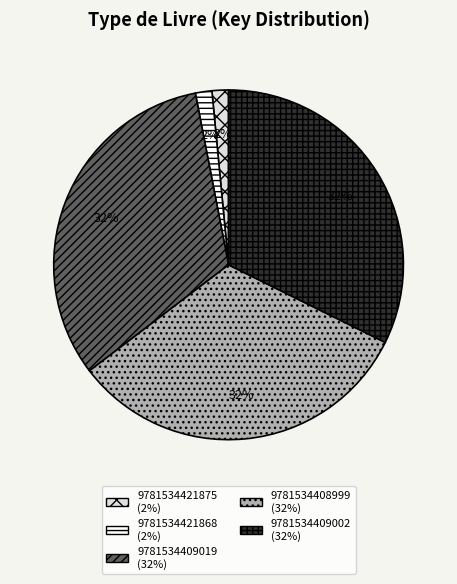

Do 9781534421868 and 9781534409019 together represent more than half of the pie?

No